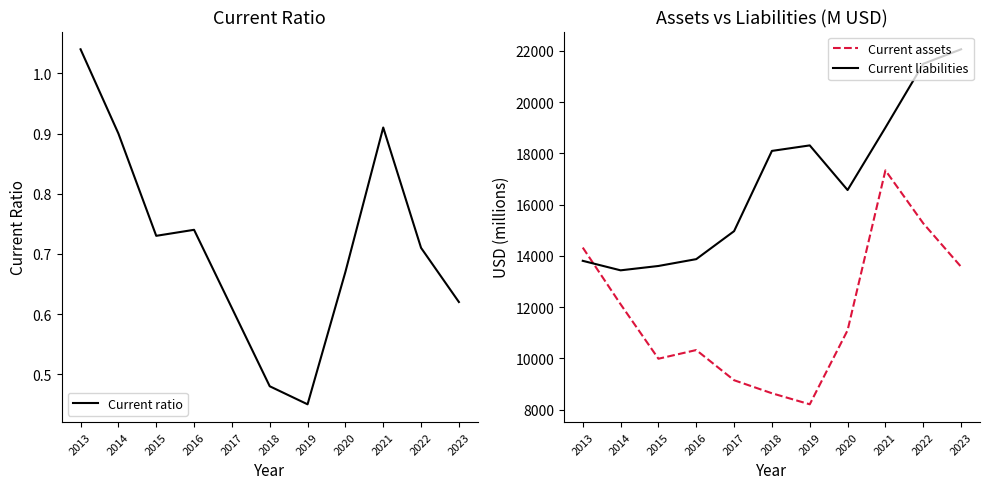

Reading right to left, list all the values displayed in this chart.

Current ratio: 2023=0.6	2022=0.7	2021=0.9	2020=0.7	2019=0.5	2018=0.5	2017=0.6	2016=0.7	2015=0.7	2014=0.9	2013=1.0
Current assets: 2023=13572.0	2022=15269.0	2021=17336.0	2020=11095.0	2019=8206.0	2018=8637.0	2017=9146.0	2016=10324.0	2015=9985.0	2014=12112.0	2013=14323.0
Current liabilities: 2023=22062.0	2022=21496.0	2021=19006.0	2020=16569.0	2019=18311.0	2018=18096.0	2017=14964.0	2016=13872.0	2015=13605.0	2014=13435.0	2013=13806.0